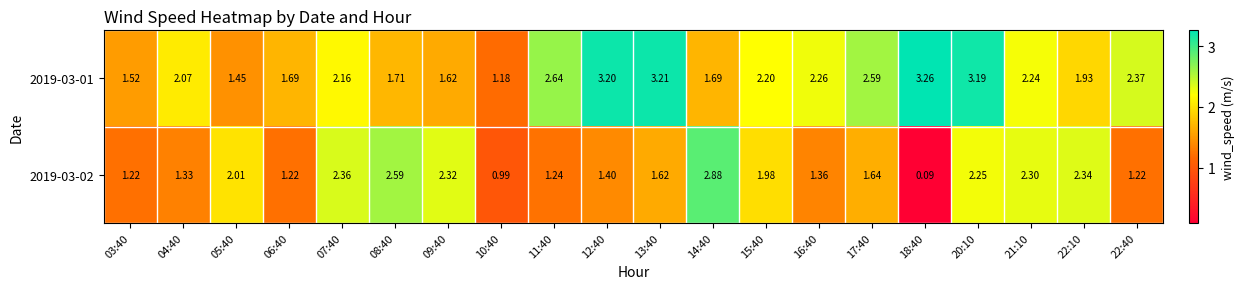

Count the number of categories in the chart.

20